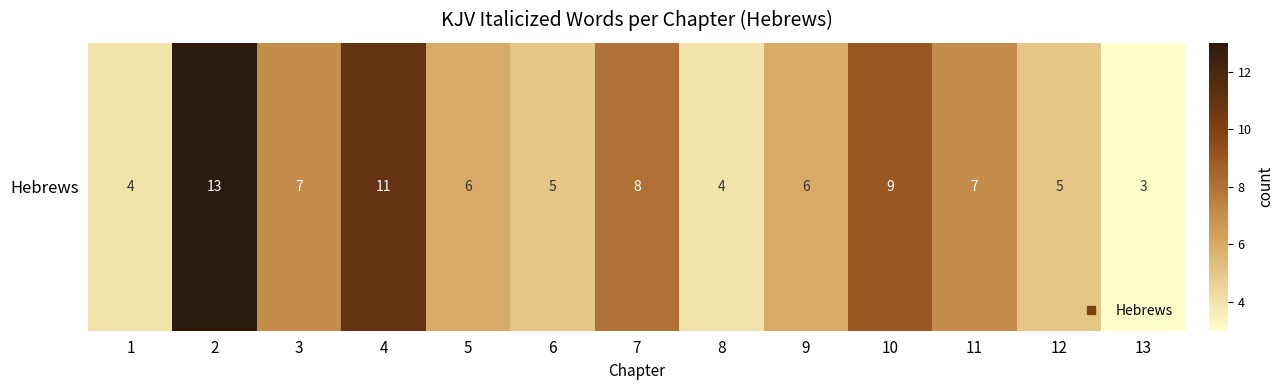

The chart shows a value of 7 at 4. True or false?

False